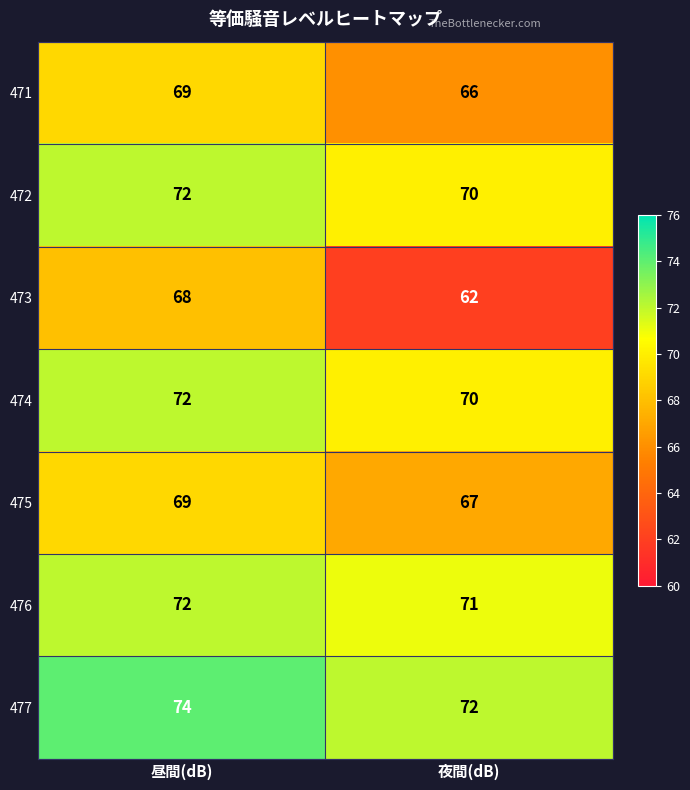

The value of 471 at 昼間(dB) is 93. True or false?

False